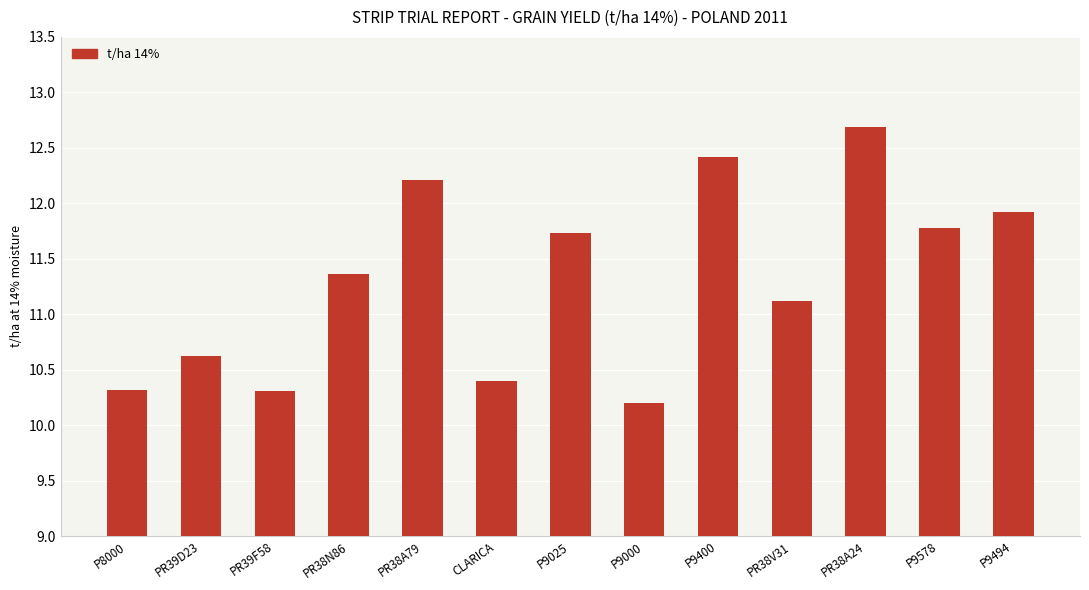

True or false: the data shows 12.2 at PR38A79.

True